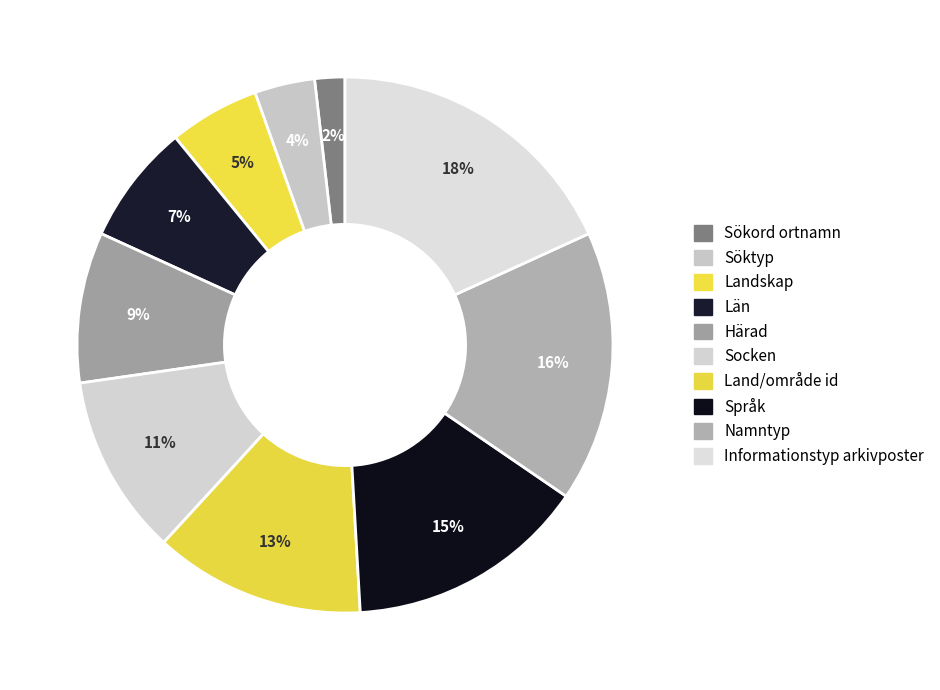

Rank the categories by value from highest to lowest.

Informationstyp arkivposter, Namntyp, Språk, Land/område id, Socken, Härad, Län, Landskap, Söktyp, Sökord ortnamn